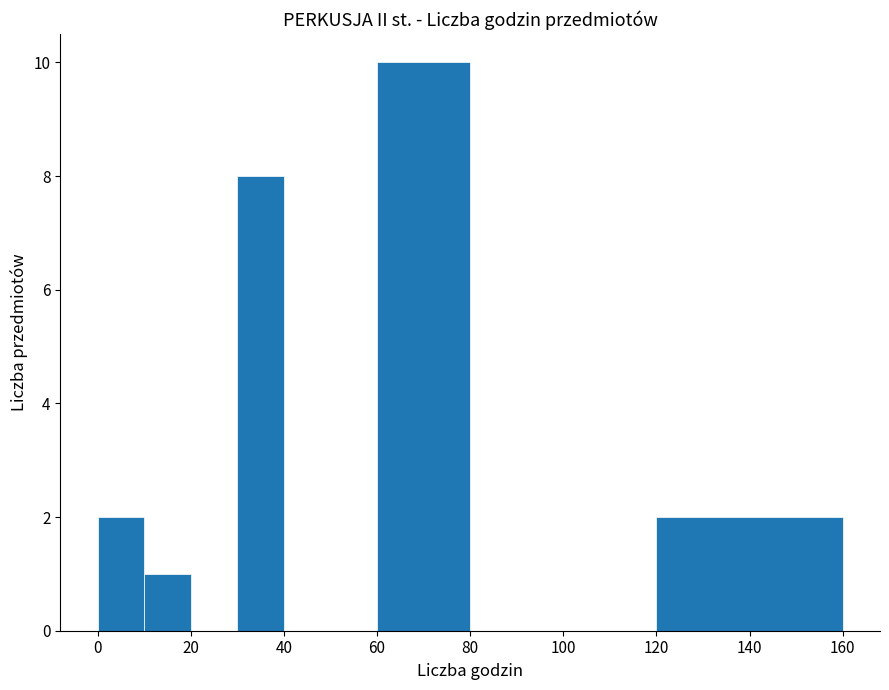

Which range on the x-axis has the tallest bar?

60 to 80